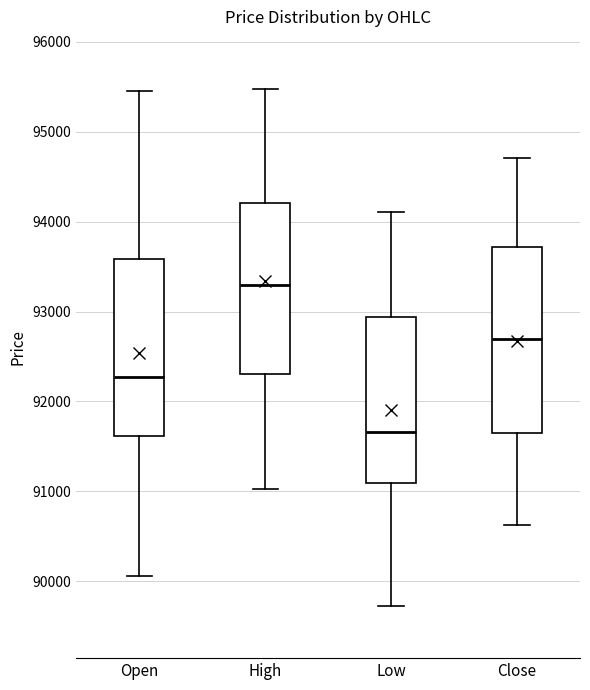

Reading left to right, read every box against the y-axis: the position of its median line, the range the box covers, and the ends of its whiskers. The values are not printed on the chart, so give them approximately, as read against the axis.

Open: median 92300, box 91600 to 93600, whiskers 90100 to 95500
High: median 93300, box 92300 to 94200, whiskers 91000 to 95500
Low: median 91700, box 91100 to 92900, whiskers 89700 to 94100
Close: median 92700, box 91600 to 93700, whiskers 90600 to 94700